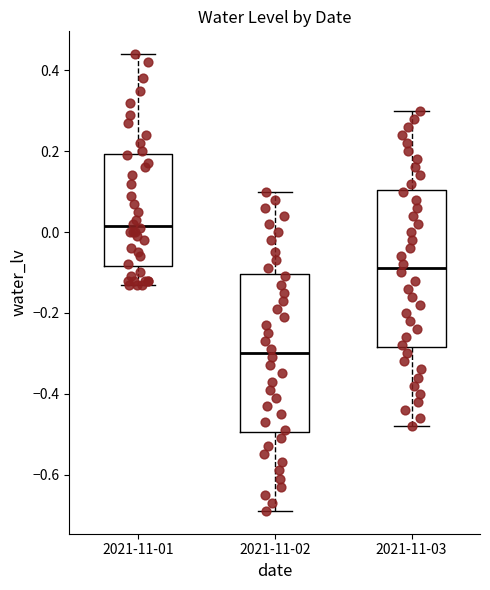

Reading left to right, read every box against the y-axis: the position of its median line, the range the box covers, and the ends of its whiskers. The values are not printed on the chart, so give them approximately, as read against the axis.

2021-11-01: median 0.02, box -0.08 to 0.20, whiskers -0.12 to 0.44
2021-11-02: median -0.30, box -0.50 to -0.10, whiskers -0.68 to 0.10
2021-11-03: median -0.08, box -0.28 to 0.10, whiskers -0.48 to 0.30